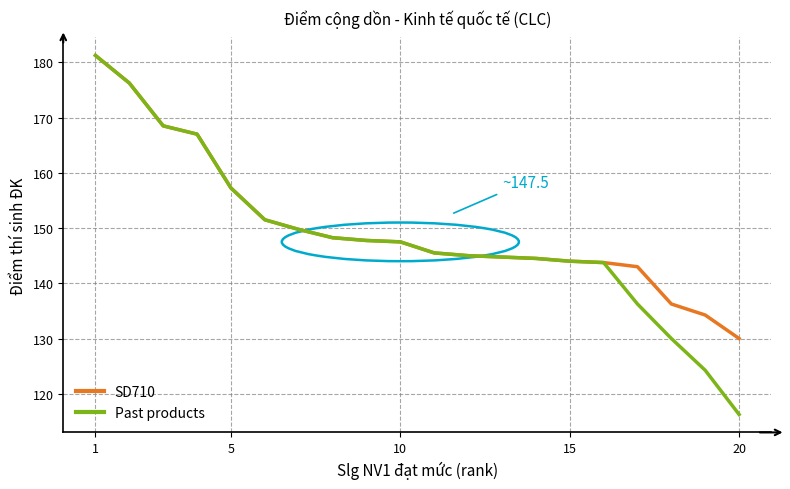

Which series has the largest range (max minus min)?

Past products